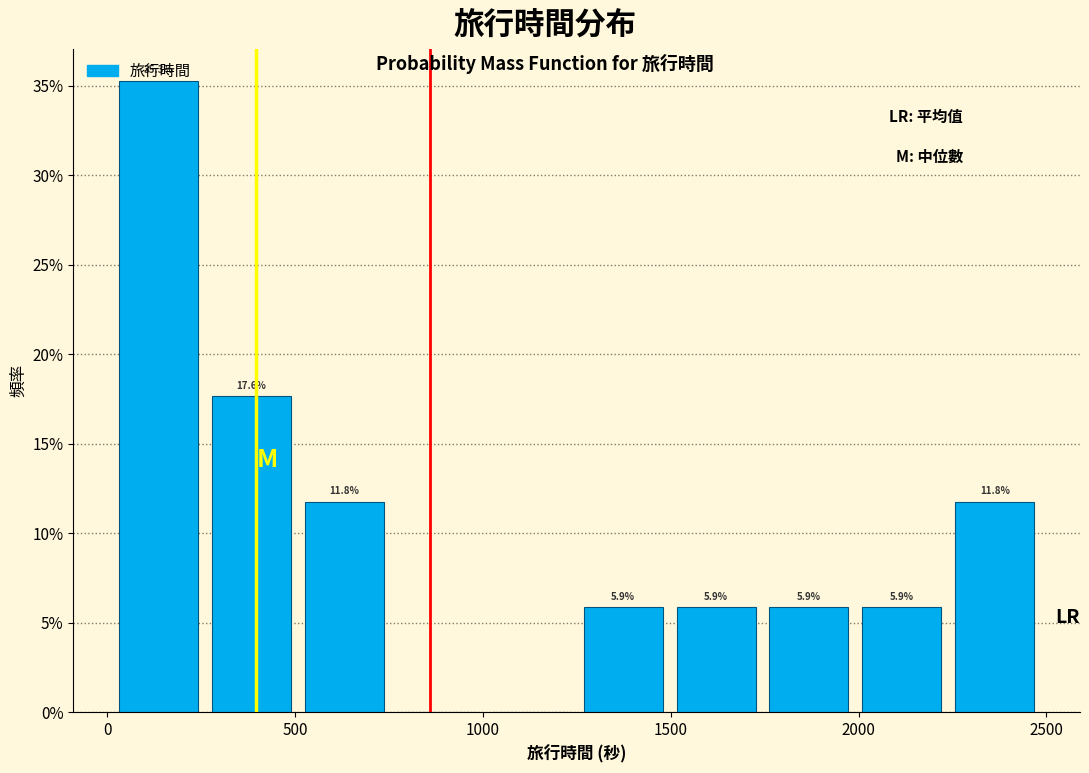

Over which range of the x-axis is the bar tallest?

0 to 250